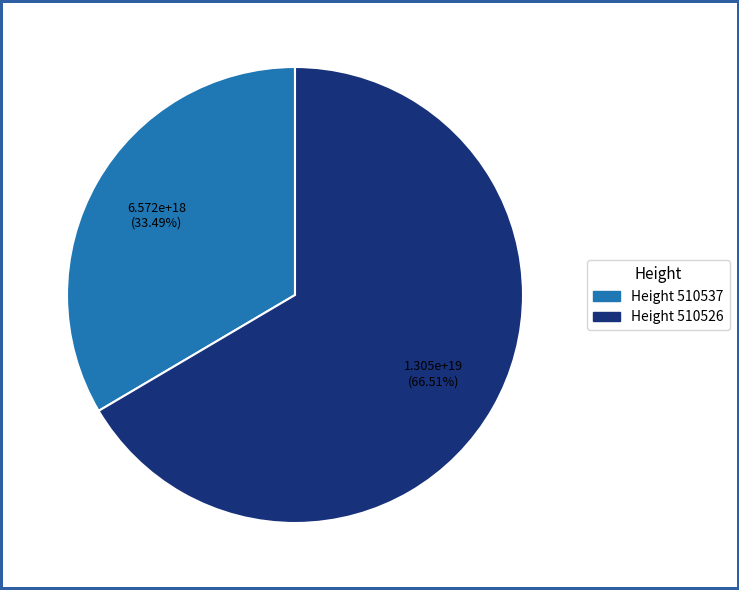

Do Height 510537 and Height 510526 together represent more than half of the pie?

Yes